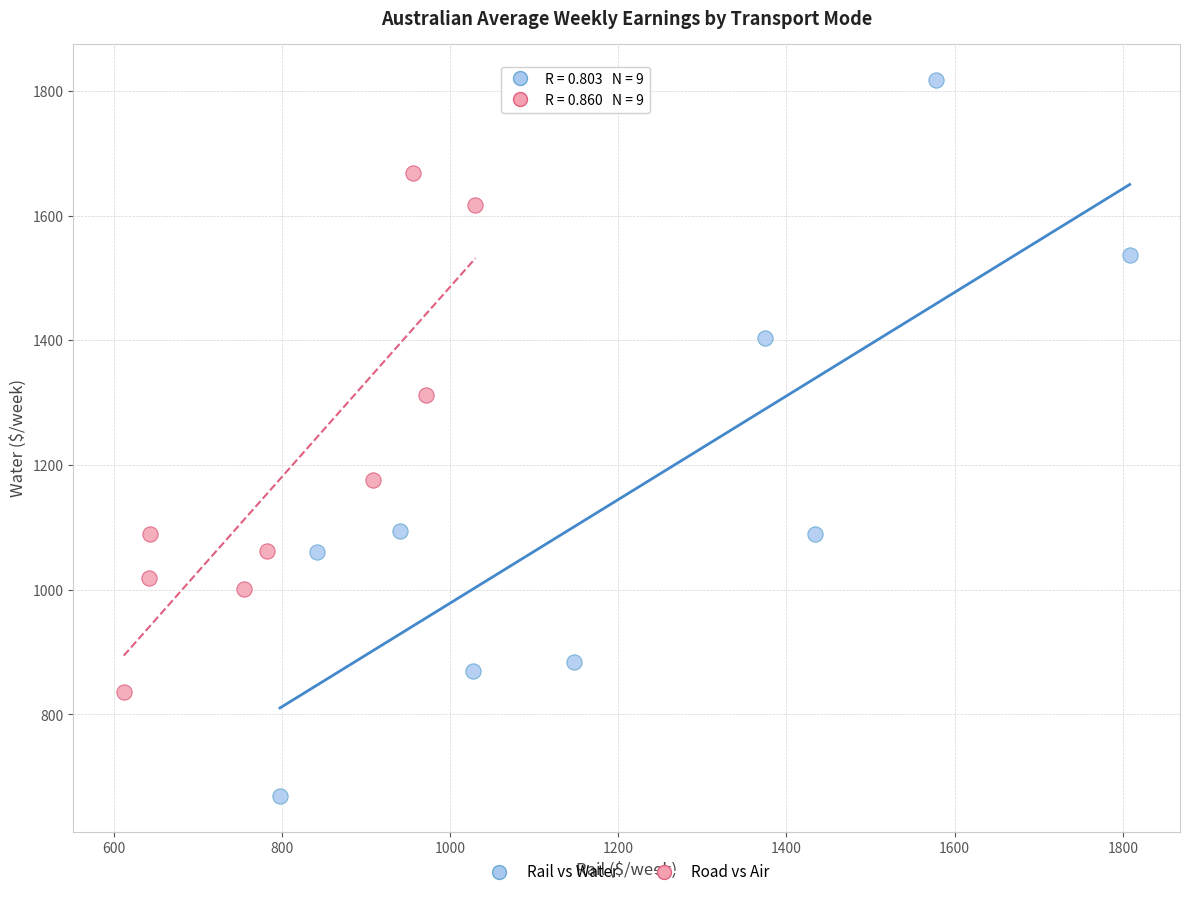

Which series has the largest Y range (max minus min)?

Rail vs Water